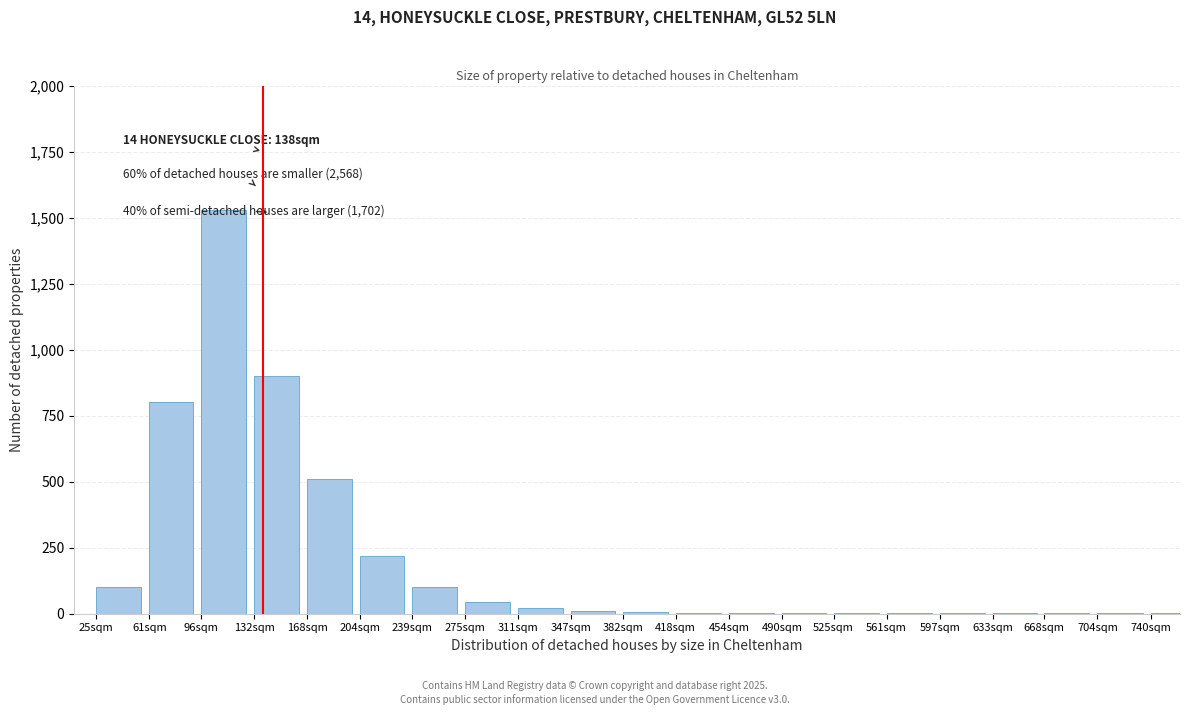

Between 61sqm and 25sqm, which is larger?

61sqm